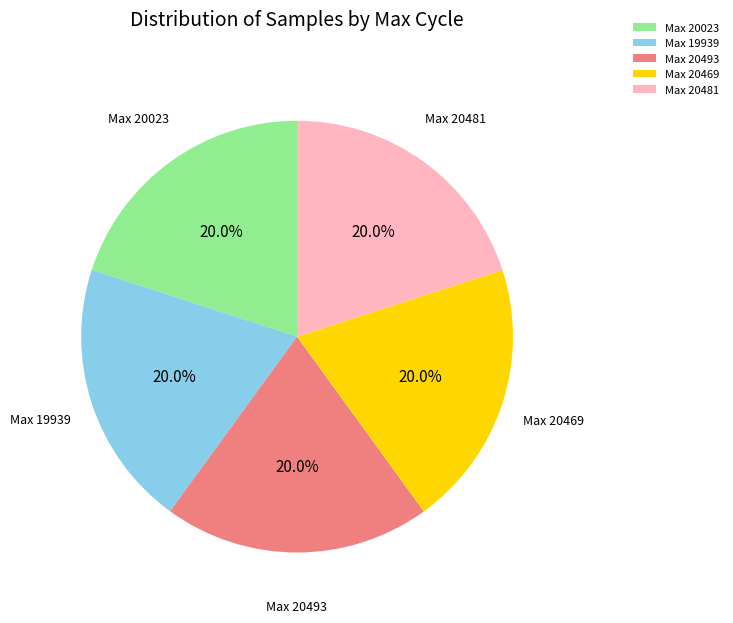

Is there a majority slice in this chart?

No